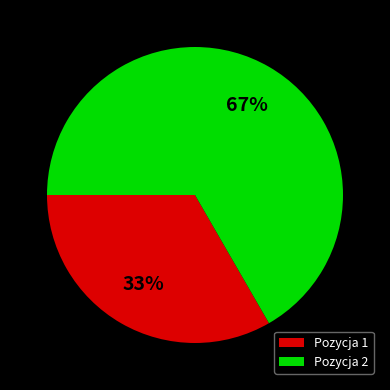

To the nearest percent, what is the combined percentage of Pozycja 1 and Pozycja 2?

100%